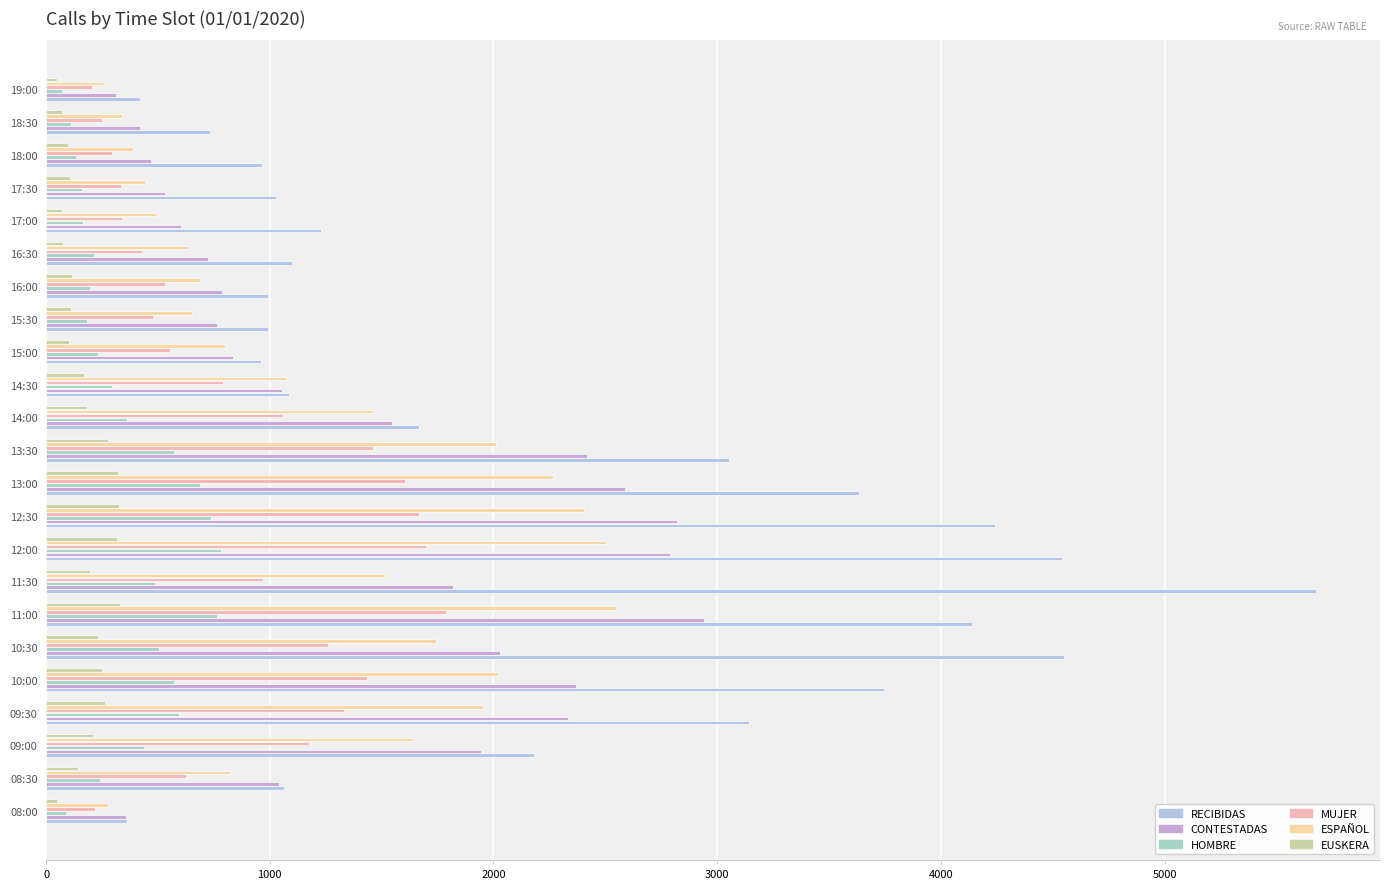

Which series has the largest total across all categories?

RECIBIDAS